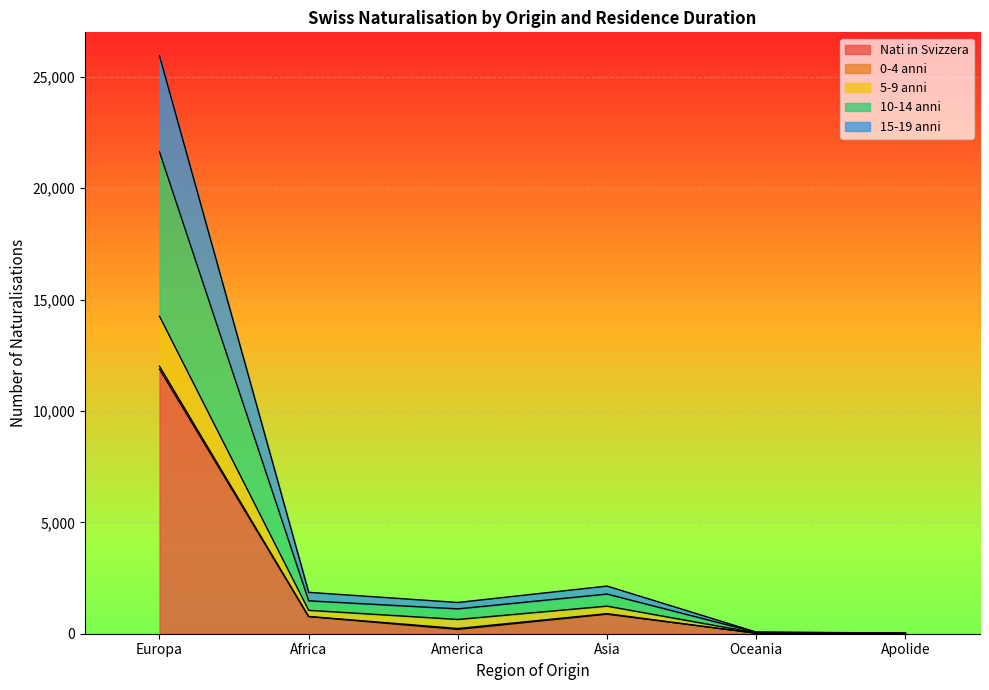

What is the label of the 3rd point from the right?

Asia